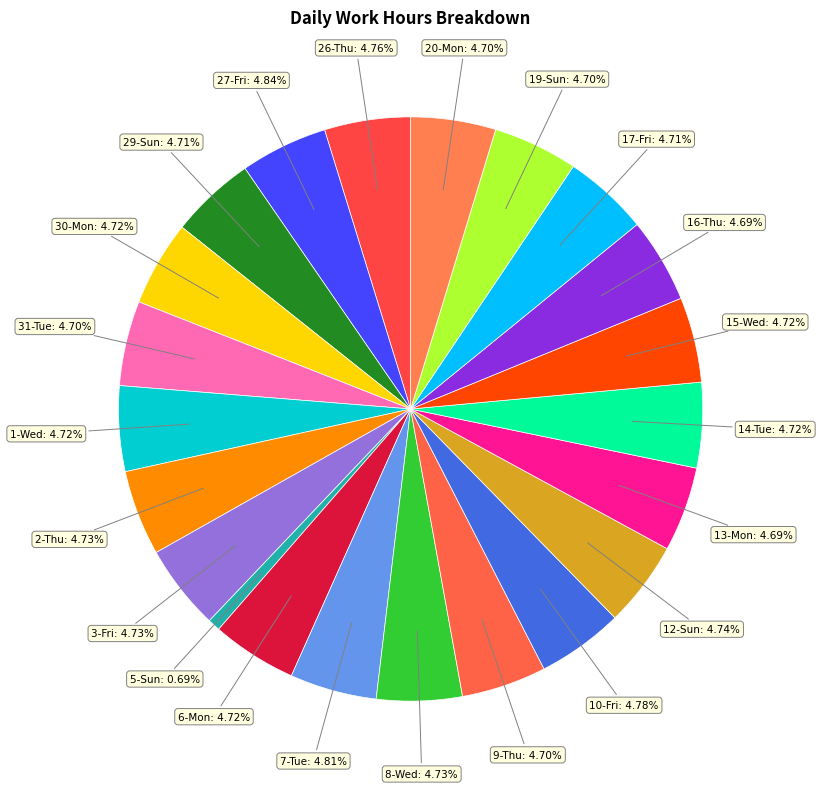

True or false: 9-Thu accounts for 10% of the total.

False